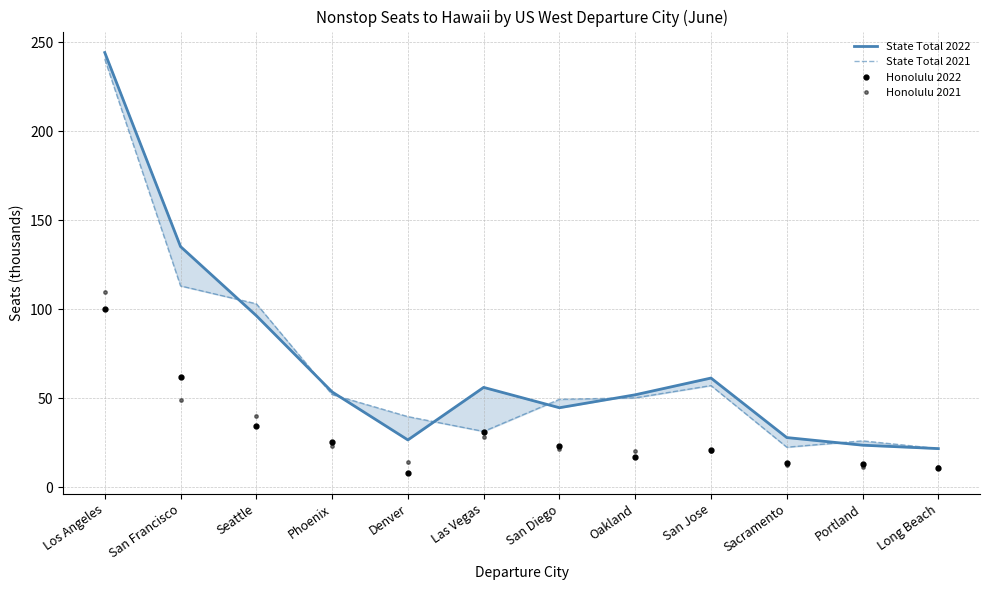

Where does the State Total 2022 series first go above 53?

Los Angeles